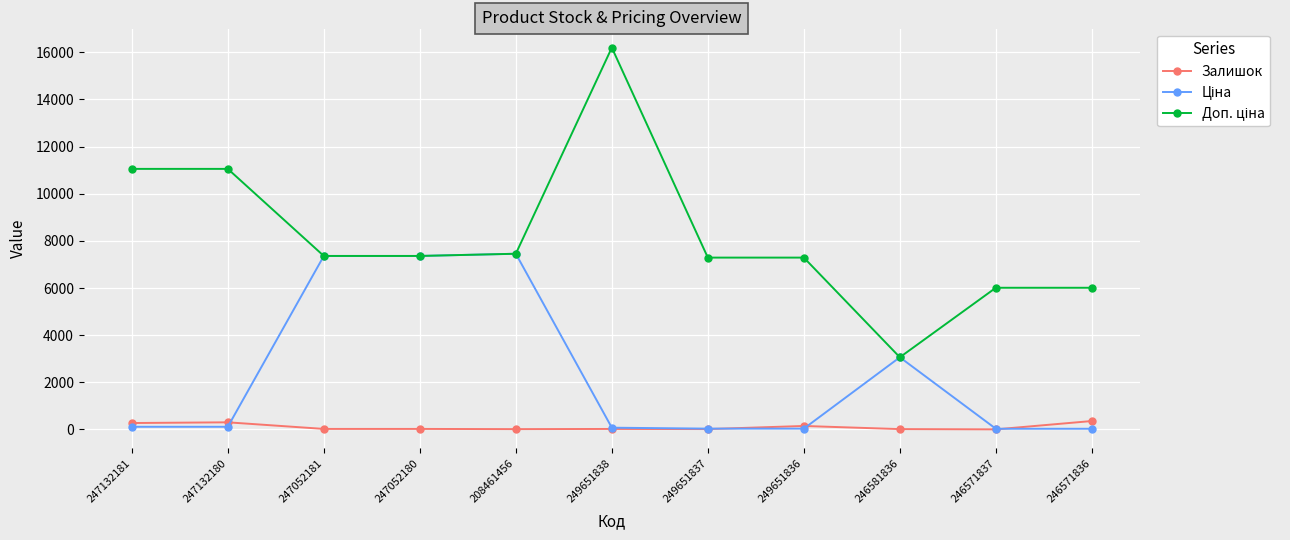

At how many categories does at least one series exceed 1723?

11